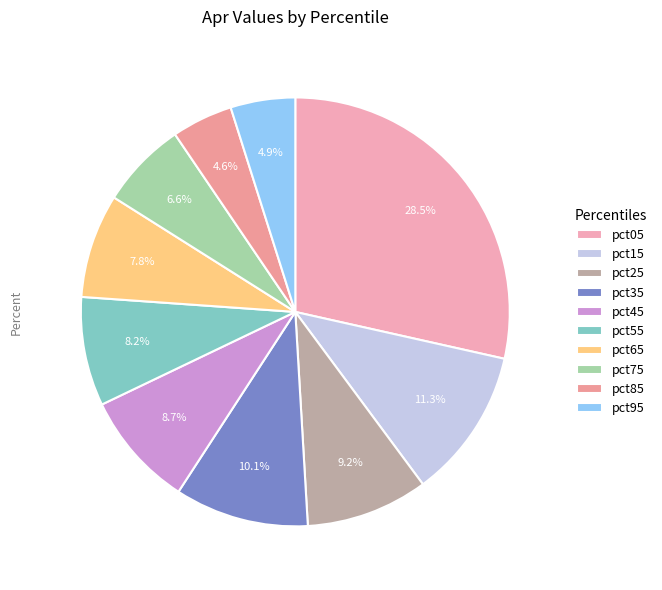

How many segments does this pie chart have?

10